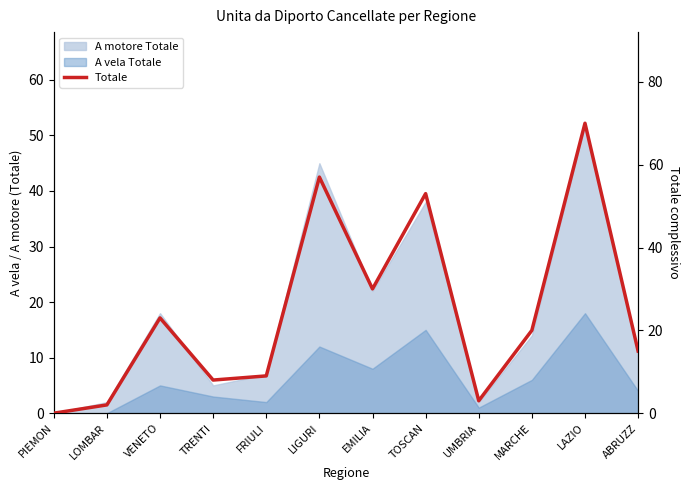

How many categories are shown in the chart?

12